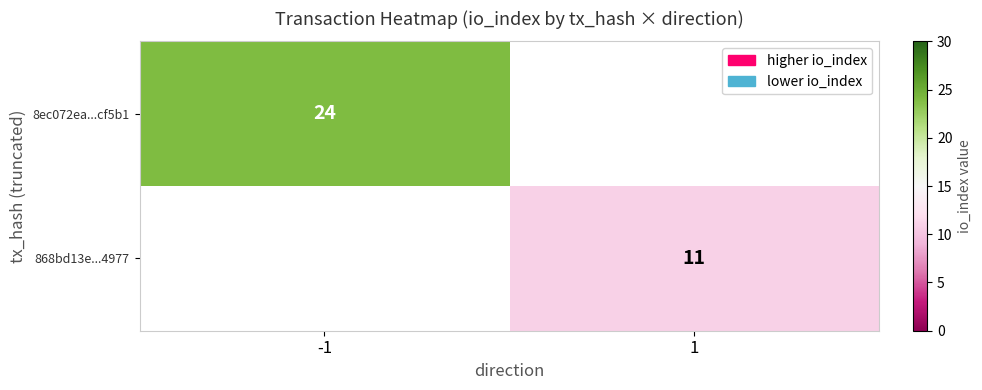

True or false: 868bd13e...4977 has a value of 11 at 1.

True